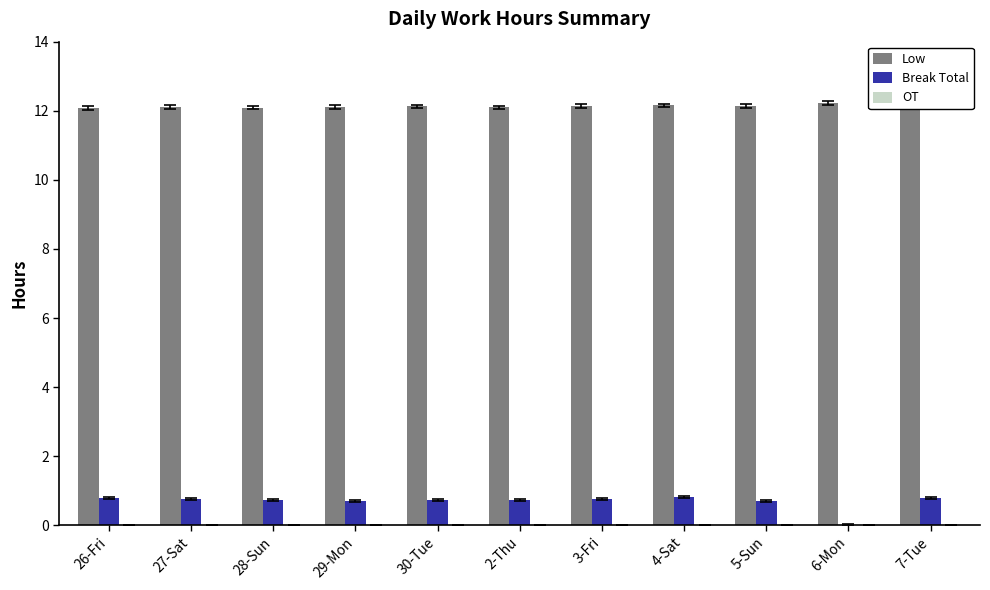

What is the sum of the Break Total values at 7-Tue and 6-Mon?

0.8